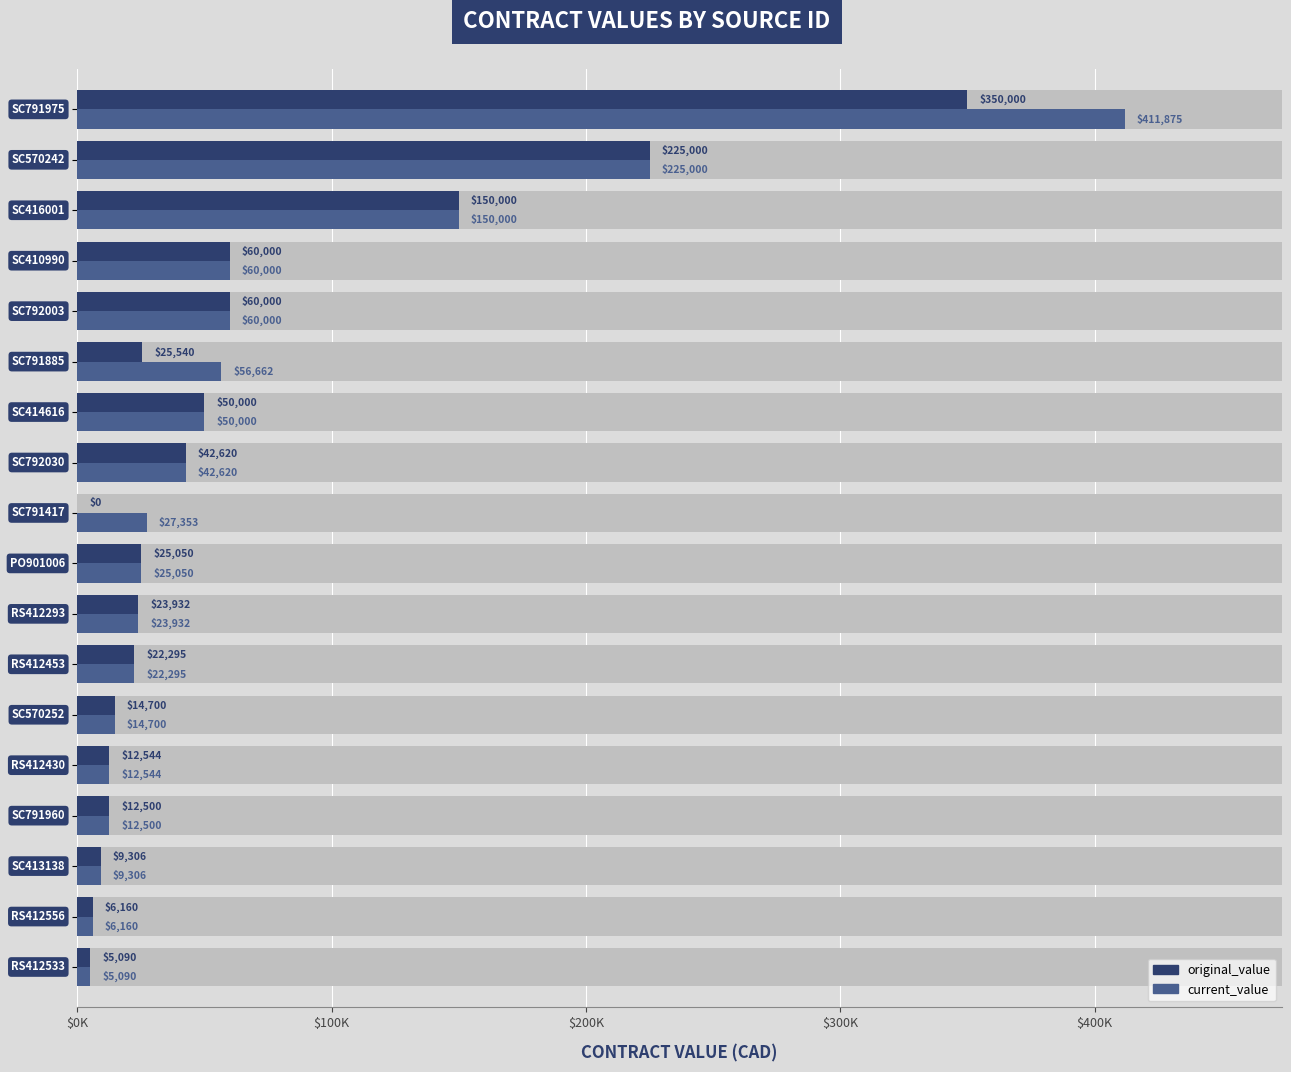

Rank the series by their average value, from highest to lowest.

current_value, original_value